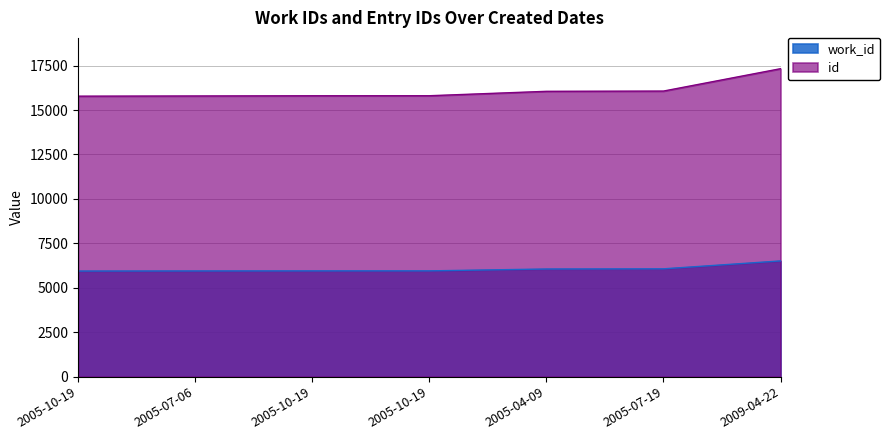

Which has a higher value, 2005-07-19 or 2009-04-22?

2009-04-22